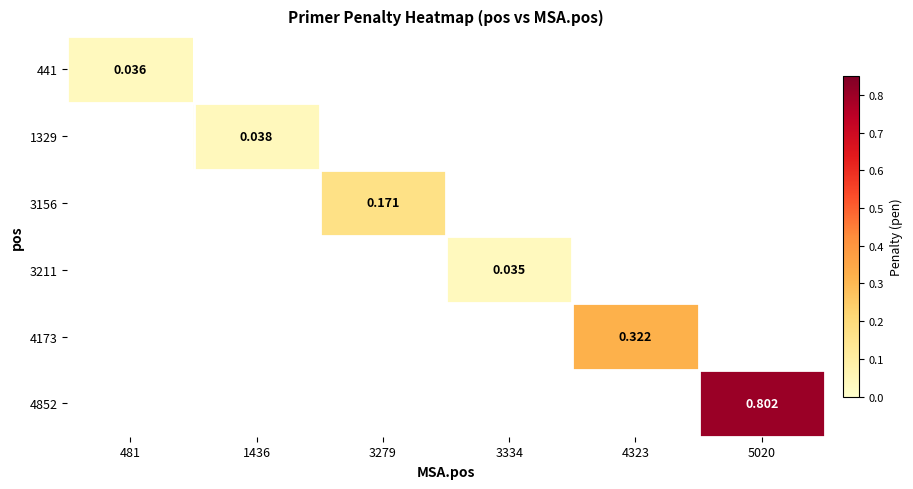

At which label is 441 closest to 0?

481